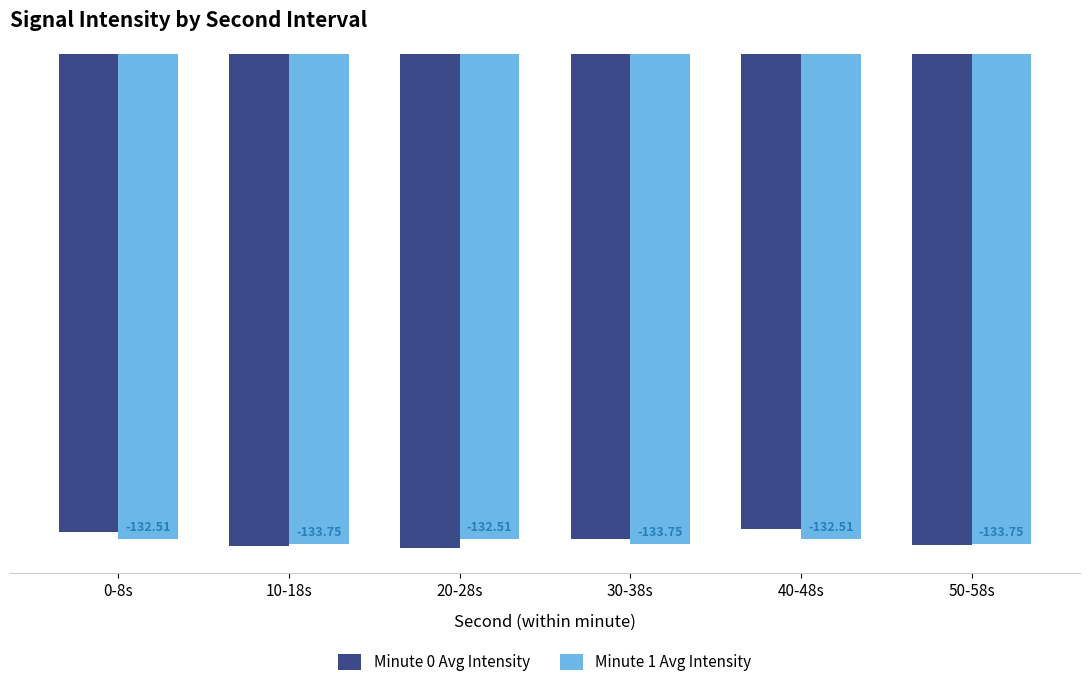

What is the total value across all series at 0-8s?

-263.1